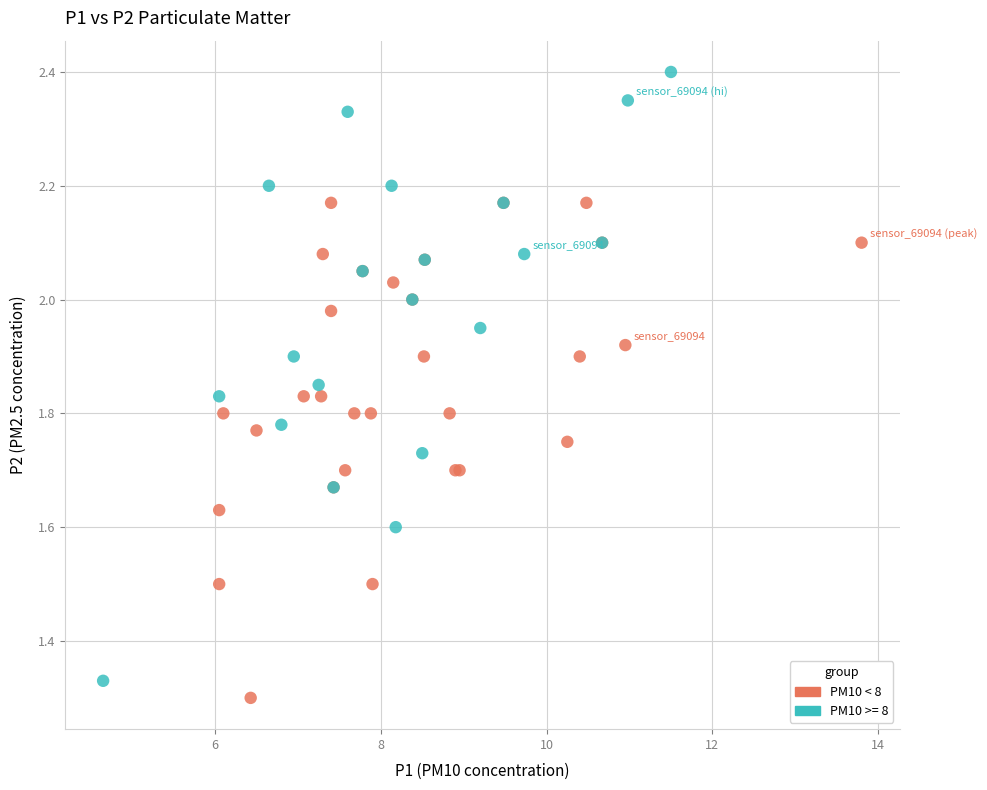

Which series has the largest Y range (max minus min)?

PM10 >= 8